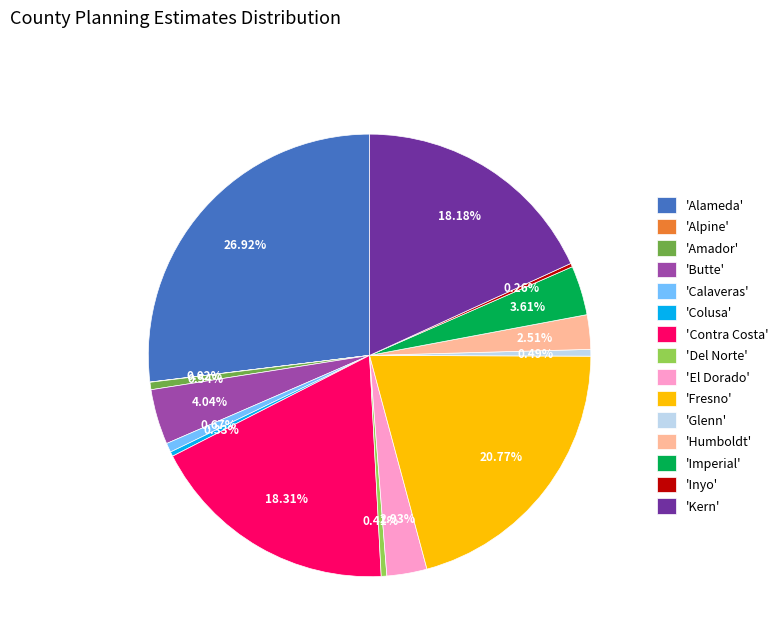

Does any single category account for the majority?

No